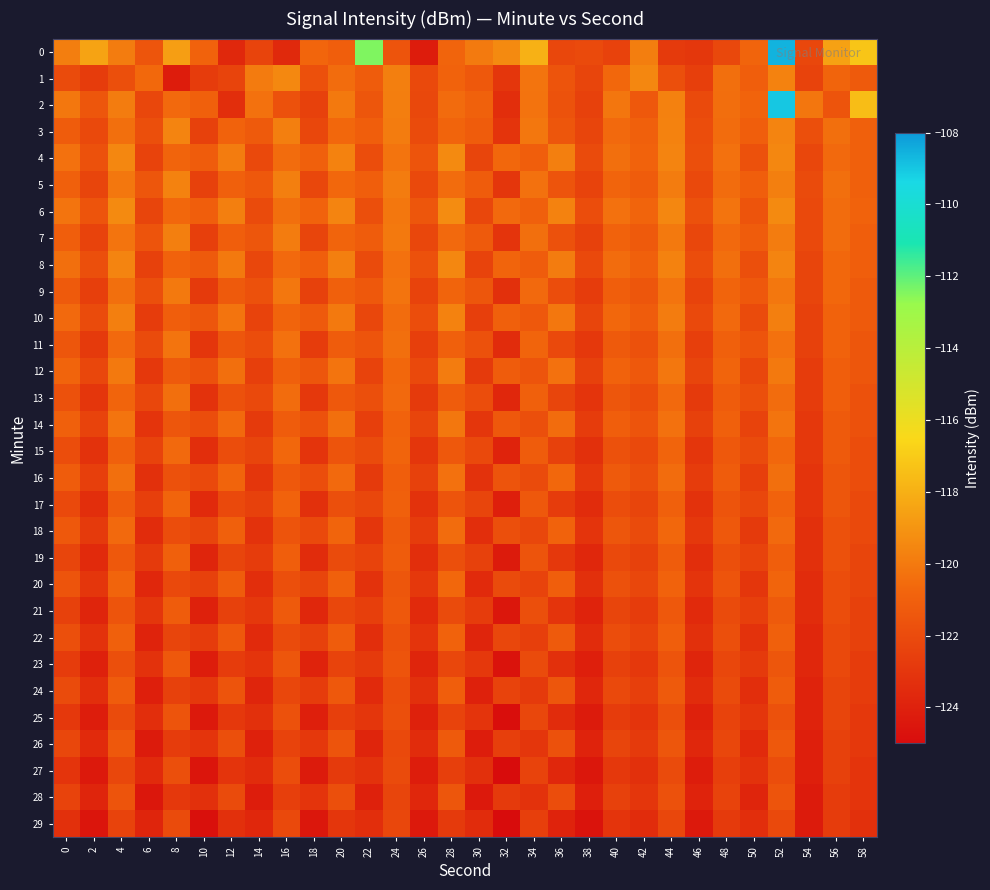

Reading left to right, extract all data points from this chart.

0: 0=-119.8	2=-118.5	4=-119.9	6=-121.5	8=-118.7	10=-120.9	12=-123.7	14=-122.3	16=-123.6	18=-120.8	20=-121.1	22=-112.4	24=-121.6	26=-124.2	28=-120.8	30=-120.0	32=-119.4	34=-117.9	36=-122.2	38=-122.1	40=-122.4	42=-119.8	44=-122.8	46=-122.9	48=-122.2	50=-120.8	52=-108.6	54=-122.2	56=-118.5	58=-117.2
1: 0=-122.0	2=-122.7	4=-121.8	6=-120.7	8=-124.2	10=-122.7	12=-122.3	14=-119.9	16=-119.5	18=-121.8	20=-120.5	22=-121.2	24=-119.8	26=-122.1	28=-120.9	30=-121.4	32=-123.0	34=-120.2	36=-121.6	38=-122.3	40=-120.7	42=-119.5	44=-121.8	46=-122.6	48=-120.4	50=-121.1	52=-119.7	54=-122.4	56=-120.8	58=-121.3
2: 0=-120.1	2=-121.5	4=-119.9	6=-122.2	8=-120.6	10=-121.0	12=-123.4	14=-120.3	16=-121.7	18=-122.5	20=-120.0	22=-121.5	24=-119.8	26=-122.2	28=-120.5	30=-121.0	32=-123.3	34=-120.2	36=-121.7	38=-122.5	40=-120.2	42=-121.3	44=-119.8	46=-122.0	48=-120.5	50=-120.8	52=-109.0	54=-120.2	56=-121.5	58=-117.5
3: 0=-121.2	2=-122.1	4=-120.4	6=-121.8	8=-119.6	10=-122.5	12=-120.9	14=-121.3	16=-119.8	18=-122.2	20=-120.7	22=-121.1	24=-119.9	26=-122.0	28=-120.8	30=-121.2	32=-123.1	34=-120.1	36=-121.5	38=-122.3	40=-120.6	42=-121.0	44=-119.7	46=-121.9	48=-120.5	50=-121.1	52=-119.6	54=-121.8	56=-120.4	58=-121.0
4: 0=-120.3	2=-121.7	4=-119.5	6=-122.4	8=-120.8	10=-121.2	12=-119.9	14=-122.1	16=-120.5	18=-121.0	20=-119.7	22=-121.9	24=-120.2	26=-121.6	28=-119.4	30=-122.3	32=-120.7	34=-121.1	36=-119.8	38=-122.0	40=-120.4	42=-120.9	44=-119.6	46=-121.8	48=-120.3	50=-121.7	52=-119.5	54=-122.2	56=-120.6	58=-121.0
5: 0=-121.0	2=-122.3	4=-120.1	6=-121.5	8=-119.7	10=-122.5	12=-121.0	14=-121.4	16=-119.8	18=-122.2	20=-120.7	22=-121.1	24=-119.9	26=-122.1	28=-120.5	30=-121.2	32=-123.0	34=-120.3	36=-121.6	38=-122.4	40=-120.8	42=-121.2	44=-119.9	46=-122.1	48=-120.5	50=-121.1	52=-119.8	54=-122.0	56=-120.4	58=-121.0
6: 0=-120.2	2=-121.6	4=-119.4	6=-122.3	8=-120.7	10=-121.1	12=-119.8	14=-122.0	16=-120.4	18=-120.9	20=-119.6	22=-121.8	24=-120.1	26=-121.5	28=-119.3	30=-122.2	32=-120.6	34=-121.0	36=-119.7	38=-121.9	40=-120.3	42=-120.8	44=-119.5	46=-121.7	48=-120.2	50=-121.6	52=-119.4	54=-122.1	56=-120.5	58=-120.9
7: 0=-121.1	2=-122.4	4=-120.2	6=-121.6	8=-119.8	10=-122.6	12=-121.1	14=-121.5	16=-119.9	18=-122.3	20=-120.8	22=-121.2	24=-120.0	26=-122.2	28=-120.6	30=-121.3	32=-123.1	34=-120.4	36=-121.7	38=-122.5	40=-120.9	42=-121.3	44=-120.0	46=-122.2	48=-120.6	50=-121.2	52=-119.9	54=-122.1	56=-120.5	58=-121.1
8: 0=-120.4	2=-121.8	4=-119.6	6=-122.5	8=-120.9	10=-121.3	12=-120.0	14=-122.2	16=-120.6	18=-121.1	20=-119.8	22=-122.0	24=-120.3	26=-121.7	28=-119.5	30=-122.4	32=-120.8	34=-121.2	36=-119.9	38=-122.1	40=-120.5	42=-121.0	44=-119.7	46=-121.9	48=-120.4	50=-121.8	52=-119.6	54=-122.3	56=-120.7	58=-121.1
9: 0=-121.3	2=-122.6	4=-120.4	6=-121.8	8=-120.0	10=-122.8	12=-121.3	14=-121.7	16=-120.1	18=-122.5	20=-121.0	22=-121.4	24=-120.2	26=-122.4	28=-120.8	30=-121.5	32=-123.3	34=-120.6	36=-121.9	38=-122.7	40=-121.1	42=-121.5	44=-120.2	46=-122.4	48=-120.8	50=-121.4	52=-120.1	54=-122.3	56=-120.7	58=-121.3
10: 0=-120.6	2=-122.0	4=-119.8	6=-122.7	8=-121.1	10=-121.5	12=-120.2	14=-122.4	16=-120.8	18=-121.3	20=-120.0	22=-122.2	24=-120.5	26=-121.9	28=-119.7	30=-122.6	32=-121.0	34=-121.4	36=-120.1	38=-122.3	40=-120.7	42=-121.2	44=-119.9	46=-122.1	48=-120.6	50=-122.0	52=-119.8	54=-122.5	56=-120.9	58=-121.3
11: 0=-121.5	2=-122.8	4=-120.6	6=-122.0	8=-120.2	10=-123.0	12=-121.5	14=-121.9	16=-120.3	18=-122.7	20=-121.2	22=-121.6	24=-120.4	26=-122.6	28=-121.0	30=-121.7	32=-123.5	34=-120.8	36=-122.1	38=-122.9	40=-121.3	42=-121.7	44=-120.4	46=-122.6	48=-121.0	50=-121.6	52=-120.3	54=-122.5	56=-120.9	58=-121.5
12: 0=-120.8	2=-122.2	4=-120.0	6=-122.9	8=-121.3	10=-121.7	12=-120.4	14=-122.6	16=-121.0	18=-121.5	20=-120.2	22=-122.4	24=-120.7	26=-122.1	28=-119.9	30=-122.8	32=-121.2	34=-121.6	36=-120.3	38=-122.5	40=-120.9	42=-121.4	44=-120.1	46=-122.3	48=-120.8	50=-122.2	52=-120.0	54=-122.7	56=-121.1	58=-121.5
13: 0=-121.7	2=-123.0	4=-120.8	6=-122.2	8=-120.4	10=-123.2	12=-121.7	14=-122.1	16=-120.5	18=-122.9	20=-121.4	22=-121.8	24=-120.6	26=-122.8	28=-121.2	30=-121.9	32=-123.7	34=-121.0	36=-122.3	38=-123.1	40=-121.5	42=-121.9	44=-120.6	46=-122.8	48=-121.2	50=-121.8	52=-120.5	54=-122.7	56=-121.1	58=-121.7
14: 0=-121.0	2=-122.4	4=-120.2	6=-123.1	8=-121.5	10=-121.9	12=-120.6	14=-122.8	16=-121.2	18=-121.7	20=-120.4	22=-122.6	24=-120.9	26=-122.3	28=-120.1	30=-123.0	32=-121.4	34=-121.8	36=-120.5	38=-122.7	40=-121.1	42=-121.6	44=-120.3	46=-122.5	48=-121.0	50=-122.4	52=-120.2	54=-122.9	56=-121.3	58=-121.7
15: 0=-121.9	2=-123.2	4=-121.0	6=-122.4	8=-120.6	10=-123.4	12=-121.9	14=-122.3	16=-120.7	18=-123.1	20=-121.6	22=-122.0	24=-120.8	26=-123.0	28=-121.4	30=-122.1	32=-123.9	34=-121.2	36=-122.5	38=-123.3	40=-121.7	42=-122.1	44=-120.8	46=-123.0	48=-121.4	50=-122.0	52=-120.7	54=-122.9	56=-121.3	58=-121.9
16: 0=-121.2	2=-122.6	4=-120.4	6=-123.3	8=-121.7	10=-122.1	12=-120.8	14=-123.0	16=-121.4	18=-121.9	20=-120.6	22=-122.8	24=-121.1	26=-122.5	28=-120.3	30=-123.2	32=-121.6	34=-122.0	36=-120.7	38=-122.9	40=-121.3	42=-121.8	44=-120.5	46=-122.7	48=-121.2	50=-122.6	52=-120.4	54=-123.1	56=-121.5	58=-121.9
17: 0=-122.1	2=-123.4	4=-121.2	6=-122.6	8=-120.8	10=-123.6	12=-122.1	14=-122.5	16=-120.9	18=-123.3	20=-121.8	22=-122.2	24=-121.0	26=-123.2	28=-121.6	30=-122.3	32=-124.1	34=-121.4	36=-122.7	38=-123.5	40=-121.9	42=-122.3	44=-121.0	46=-123.2	48=-121.6	50=-122.2	52=-120.9	54=-123.1	56=-121.5	58=-122.1
18: 0=-121.4	2=-122.8	4=-120.6	6=-123.5	8=-121.9	10=-122.3	12=-121.0	14=-123.2	16=-121.6	18=-122.1	20=-120.8	22=-123.0	24=-121.3	26=-122.7	28=-120.5	30=-123.4	32=-121.8	34=-122.2	36=-120.9	38=-123.1	40=-121.5	42=-122.0	44=-120.7	46=-122.9	48=-121.4	50=-122.8	52=-120.6	54=-123.3	56=-121.7	58=-122.1
19: 0=-122.3	2=-123.6	4=-121.4	6=-122.8	8=-121.0	10=-123.8	12=-122.3	14=-122.7	16=-121.1	18=-123.5	20=-122.0	22=-122.4	24=-121.2	26=-123.4	28=-121.8	30=-122.5	32=-124.3	34=-121.6	36=-122.9	38=-123.7	40=-122.1	42=-122.5	44=-121.2	46=-123.4	48=-121.8	50=-122.4	52=-121.1	54=-123.3	56=-121.7	58=-122.3
20: 0=-121.6	2=-123.0	4=-120.8	6=-123.7	8=-122.1	10=-122.5	12=-121.2	14=-123.4	16=-121.8	18=-122.3	20=-121.0	22=-123.2	24=-121.5	26=-122.9	28=-120.7	30=-123.6	32=-122.0	34=-122.4	36=-121.1	38=-123.3	40=-121.7	42=-122.2	44=-120.9	46=-123.1	48=-121.6	50=-123.0	52=-120.8	54=-123.5	56=-121.9	58=-122.3
21: 0=-122.5	2=-123.8	4=-121.6	6=-123.0	8=-121.2	10=-124.0	12=-122.5	14=-122.9	16=-121.3	18=-123.7	20=-122.2	22=-122.6	24=-121.4	26=-123.6	28=-122.0	30=-122.7	32=-124.5	34=-121.8	36=-123.1	38=-123.9	40=-122.3	42=-122.7	44=-121.4	46=-123.6	48=-122.0	50=-122.6	52=-121.3	54=-123.5	56=-121.9	58=-122.5
22: 0=-121.8	2=-123.2	4=-121.0	6=-123.9	8=-122.3	10=-122.7	12=-121.4	14=-123.6	16=-122.0	18=-122.5	20=-121.2	22=-123.4	24=-121.7	26=-123.1	28=-120.9	30=-123.8	32=-122.2	34=-122.6	36=-121.3	38=-123.5	40=-121.9	42=-122.4	44=-121.1	46=-123.3	48=-121.8	50=-123.2	52=-121.0	54=-123.7	56=-122.1	58=-122.5
23: 0=-122.7	2=-124.0	4=-121.8	6=-123.2	8=-121.4	10=-124.2	12=-122.7	14=-123.1	16=-121.5	18=-123.9	20=-122.4	22=-122.8	24=-121.6	26=-123.8	28=-122.2	30=-122.9	32=-124.7	34=-122.0	36=-123.3	38=-124.1	40=-122.5	42=-122.9	44=-121.6	46=-123.8	48=-122.2	50=-122.8	52=-121.5	54=-123.7	56=-122.1	58=-122.7
24: 0=-122.0	2=-123.4	4=-121.2	6=-124.1	8=-122.5	10=-122.9	12=-121.6	14=-123.8	16=-122.2	18=-122.7	20=-121.4	22=-123.6	24=-121.9	26=-123.3	28=-121.1	30=-124.0	32=-122.4	34=-122.8	36=-121.5	38=-123.7	40=-122.1	42=-122.6	44=-121.3	46=-123.5	48=-122.0	50=-123.4	52=-121.2	54=-123.9	56=-122.3	58=-122.7
25: 0=-122.9	2=-124.2	4=-122.0	6=-123.4	8=-121.6	10=-124.4	12=-122.9	14=-123.3	16=-121.7	18=-124.1	20=-122.6	22=-123.0	24=-121.8	26=-124.0	28=-122.4	30=-123.1	32=-124.9	34=-122.2	36=-123.5	38=-124.3	40=-122.7	42=-123.1	44=-121.8	46=-124.0	48=-122.4	50=-123.0	52=-121.7	54=-123.9	56=-122.3	58=-122.9
26: 0=-122.2	2=-123.6	4=-121.4	6=-124.3	8=-122.7	10=-123.1	12=-121.8	14=-124.0	16=-122.4	18=-122.9	20=-121.6	22=-123.8	24=-122.1	26=-123.5	28=-121.3	30=-124.2	32=-122.6	34=-123.0	36=-121.7	38=-123.9	40=-122.3	42=-122.8	44=-121.5	46=-123.7	48=-122.2	50=-123.6	52=-121.4	54=-124.1	56=-122.5	58=-122.9
27: 0=-123.1	2=-124.4	4=-122.2	6=-123.6	8=-121.8	10=-124.6	12=-123.1	14=-123.5	16=-121.9	18=-124.3	20=-122.8	22=-123.2	24=-122.0	26=-124.2	28=-122.6	30=-123.3	32=-125.1	34=-122.4	36=-123.7	38=-124.5	40=-122.9	42=-123.3	44=-122.0	46=-124.2	48=-122.6	50=-123.2	52=-121.9	54=-124.1	56=-122.5	58=-123.1
28: 0=-122.4	2=-123.8	4=-121.6	6=-124.5	8=-122.9	10=-123.3	12=-122.0	14=-124.2	16=-122.6	18=-123.1	20=-121.8	22=-124.0	24=-122.3	26=-123.7	28=-121.5	30=-124.4	32=-122.8	34=-123.2	36=-121.9	38=-124.1	40=-122.5	42=-123.0	44=-121.7	46=-123.9	48=-122.4	50=-123.8	52=-121.6	54=-124.3	56=-122.7	58=-123.1
29: 0=-123.3	2=-124.6	4=-122.4	6=-123.8	8=-122.0	10=-124.8	12=-123.3	14=-123.7	16=-122.1	18=-124.5	20=-123.0	22=-123.4	24=-122.2	26=-124.4	28=-122.8	30=-123.5	32=-125.3	34=-122.6	36=-123.9	38=-124.7	40=-123.1	42=-123.5	44=-122.2	46=-124.4	48=-122.8	50=-123.4	52=-122.1	54=-124.3	56=-122.7	58=-123.3